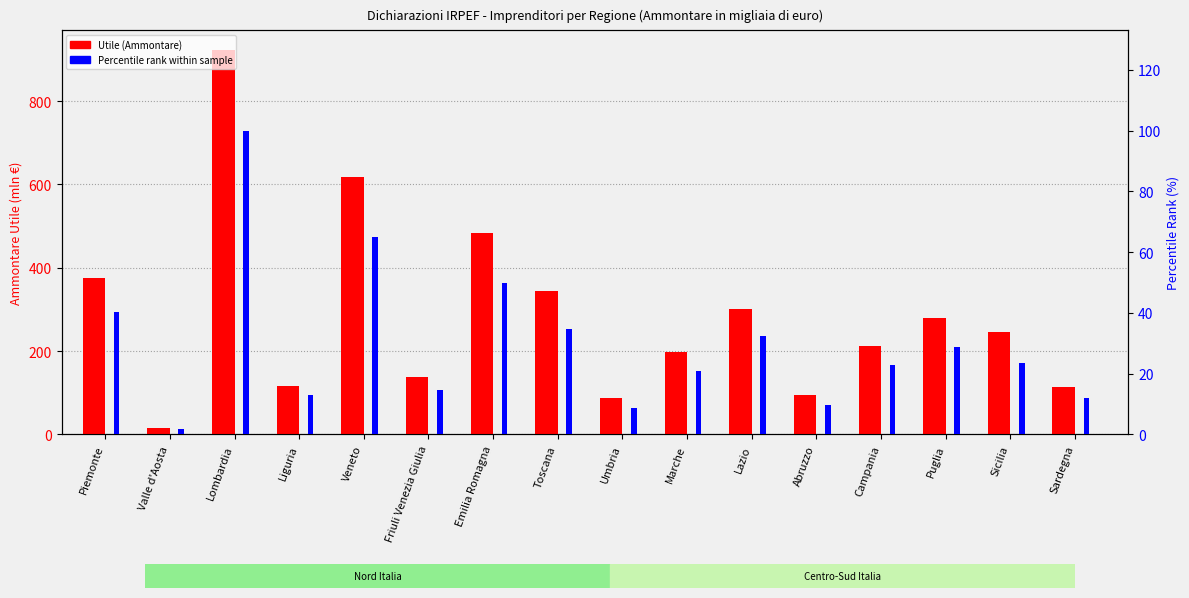

What is the label of the 8th bar from the left?

Toscana